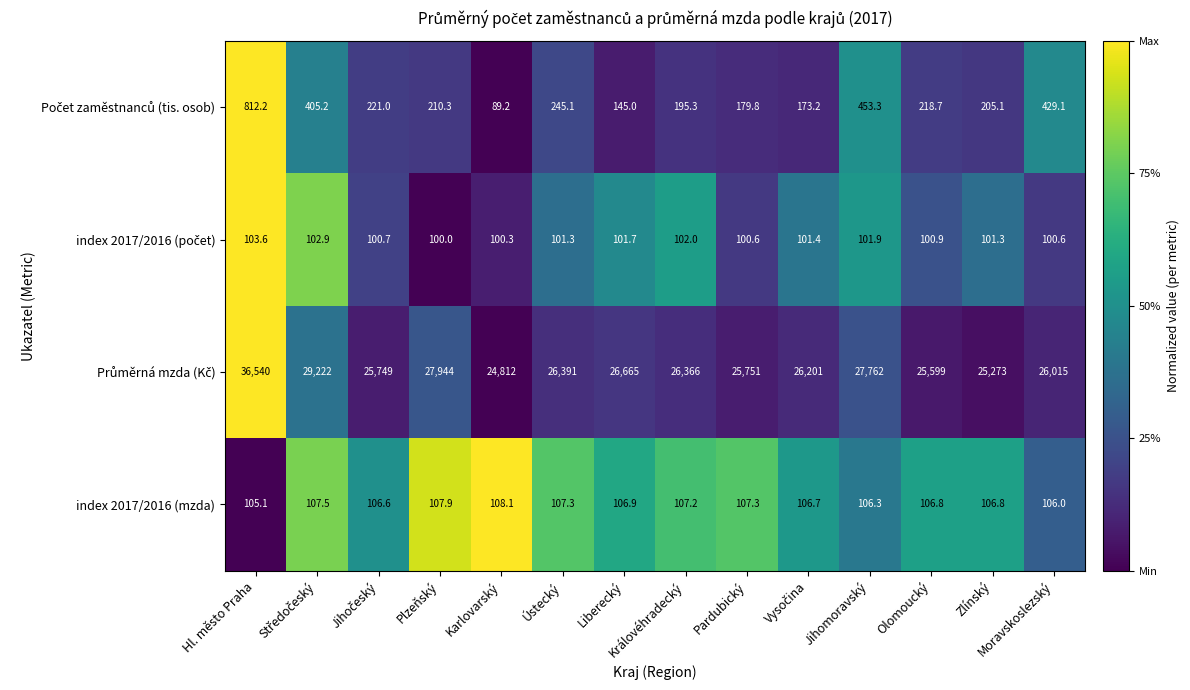

True or false: index 2017/2016 (mzda) has a value of 107.9 at Plzeňský.

True